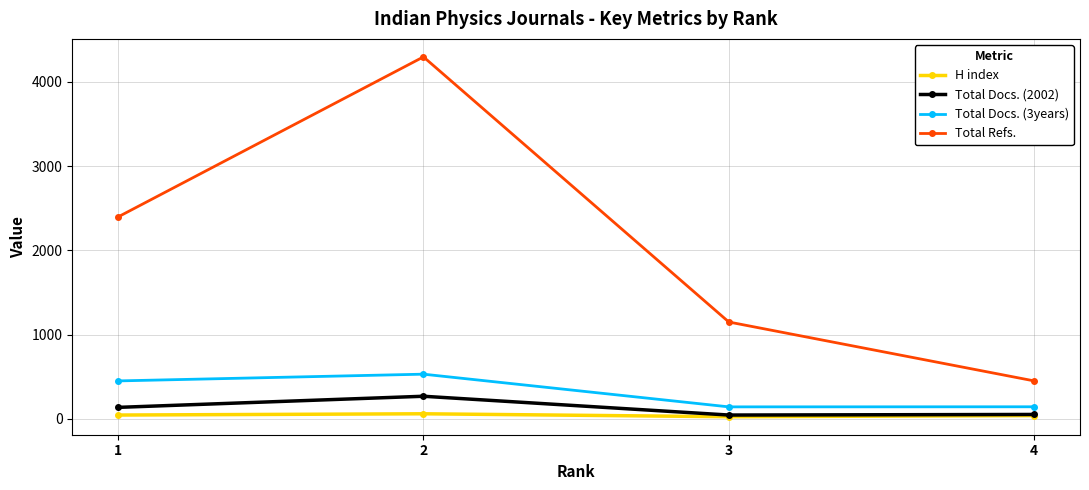

At which category does Total Refs. reach its first local peak?

2